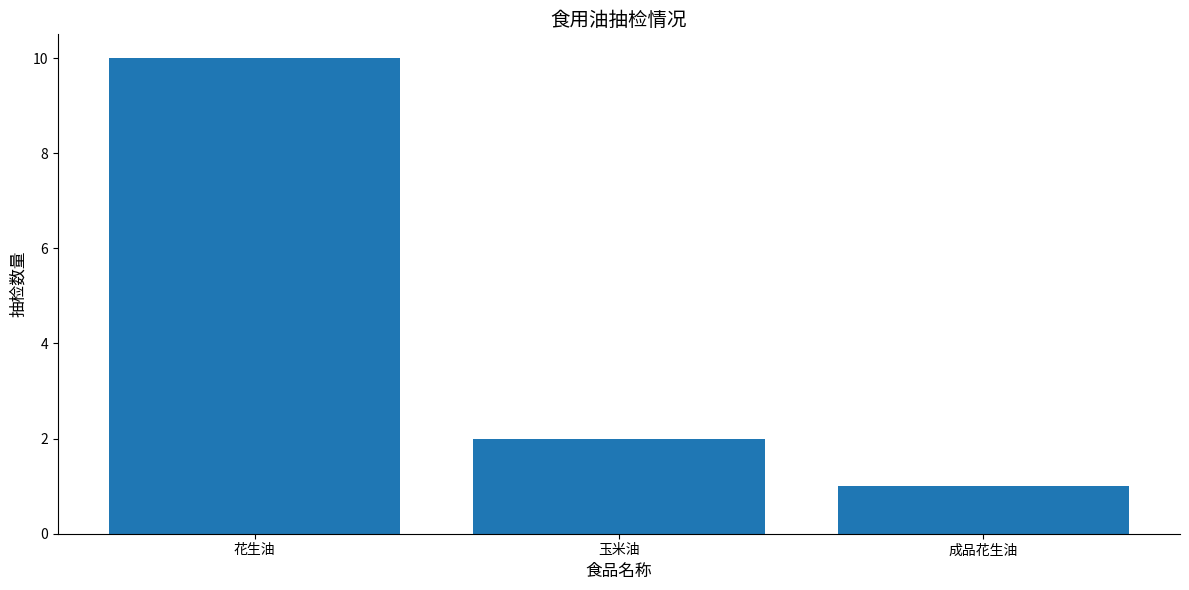

Which label corresponds to the smallest value in the chart?

成品花生油